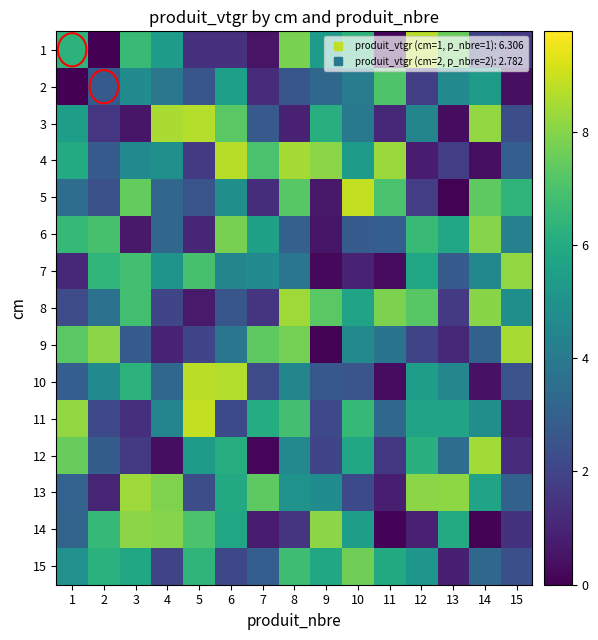

What is the maximum value shown in the chart?

8.9